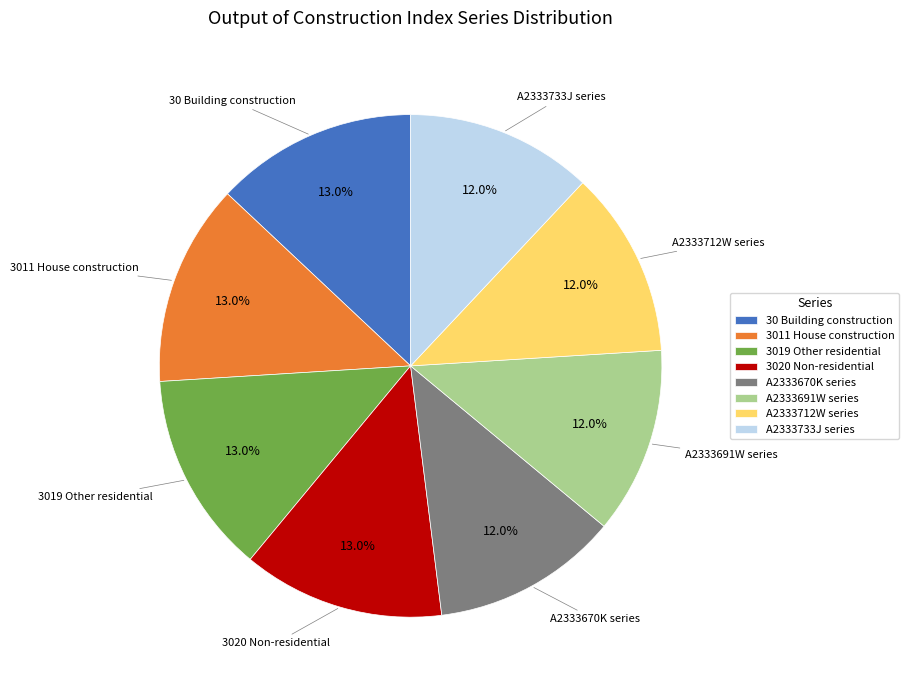

To the nearest percent, what is the difference between the largest and smallest slice percentages?

1%